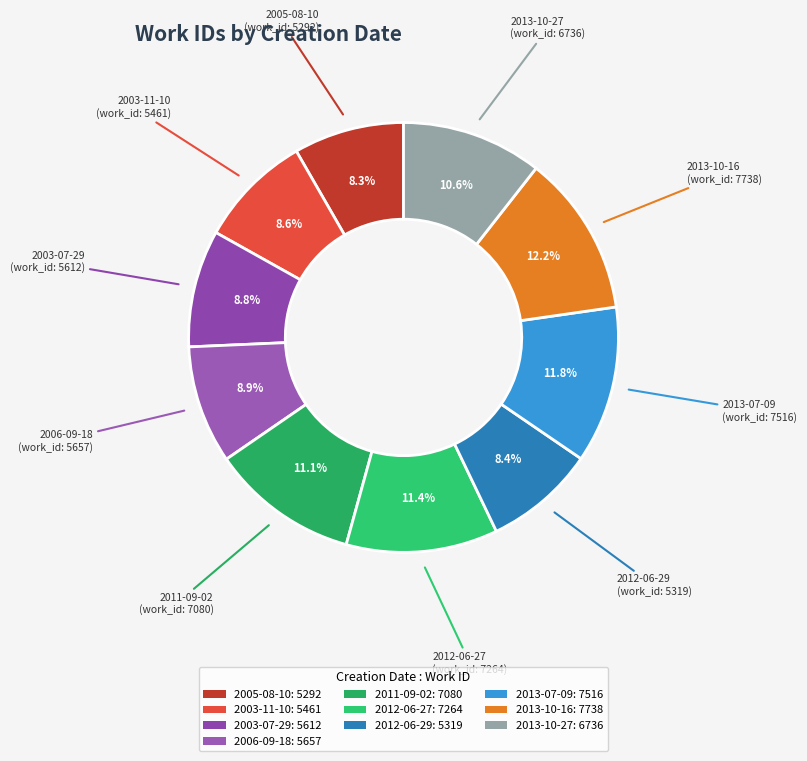

What percentage is the 2003-11-10 slice, to the nearest percent?

9%